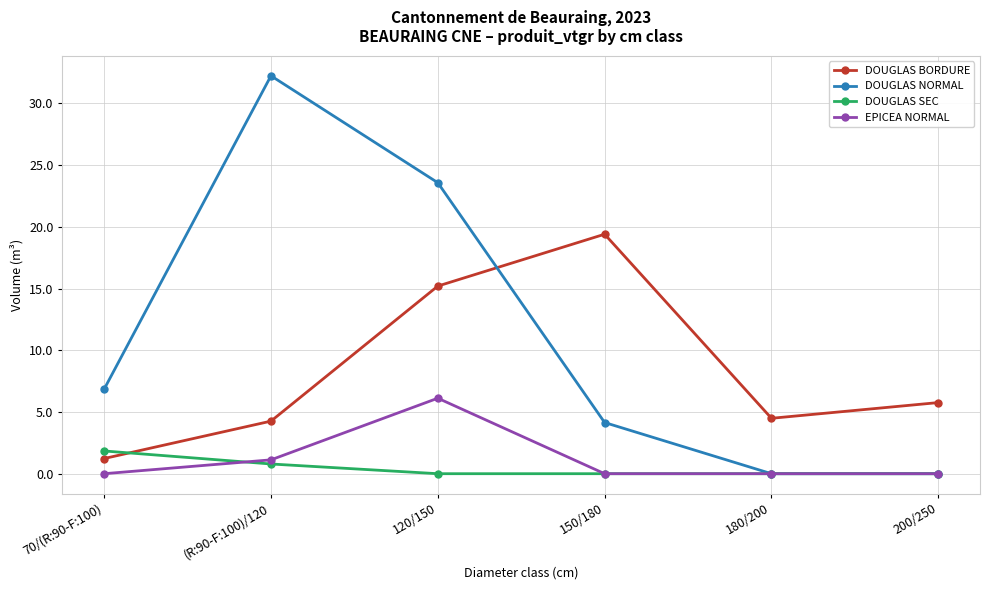

True or false: EPICEA NORMAL and DOUGLAS BORDURE intersect in this chart.

False